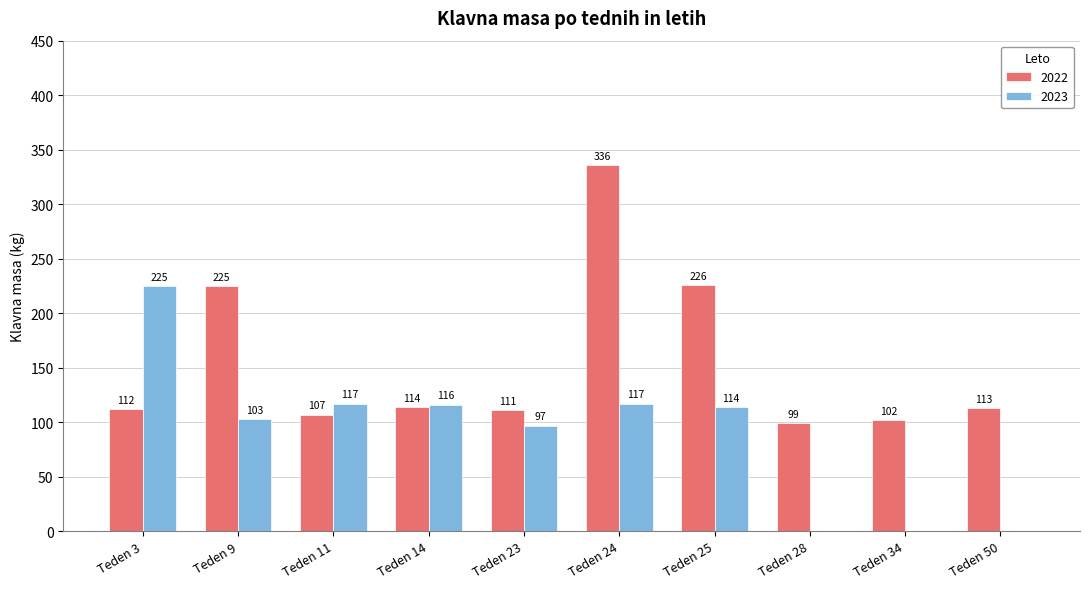

The value of 2023 at Teden 14 is 208. True or false?

False